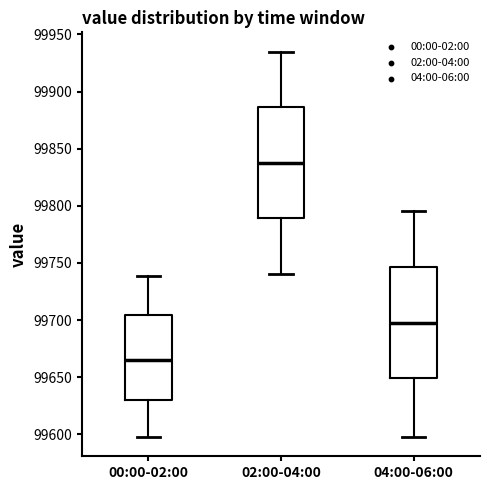

Reading left to right, read every box against the y-axis: the position of its median line, the range the box covers, and the ends of its whiskers. The values are not printed on the chart, so give them approximately, as read against the axis.

00:00-02:00: median 99665, box 99630 to 99705, whiskers 99600 to 99740
02:00-04:00: median 99840, box 99790 to 99885, whiskers 99740 to 99935
04:00-06:00: median 99700, box 99650 to 99745, whiskers 99600 to 99795